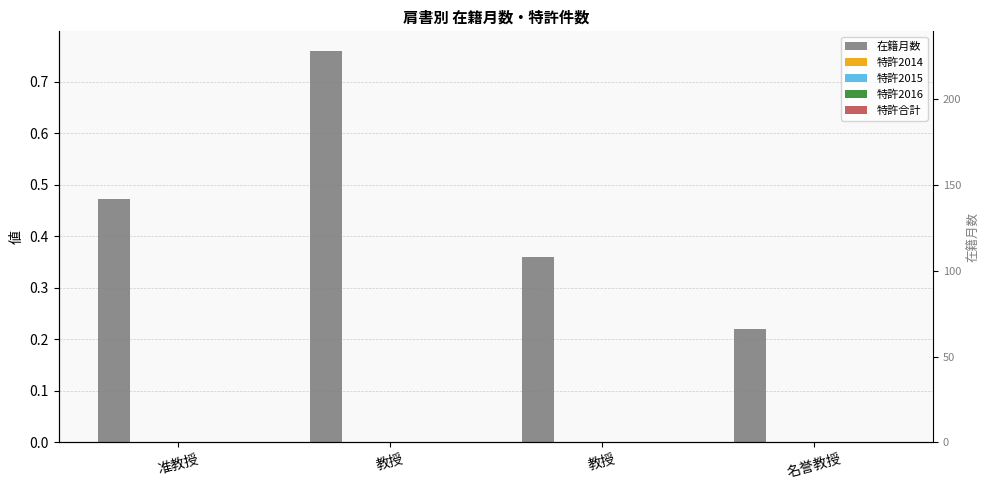

Is the value of 特許2015 at 名誉教授 greater than the value of 特許合計 at 名誉教授?

No